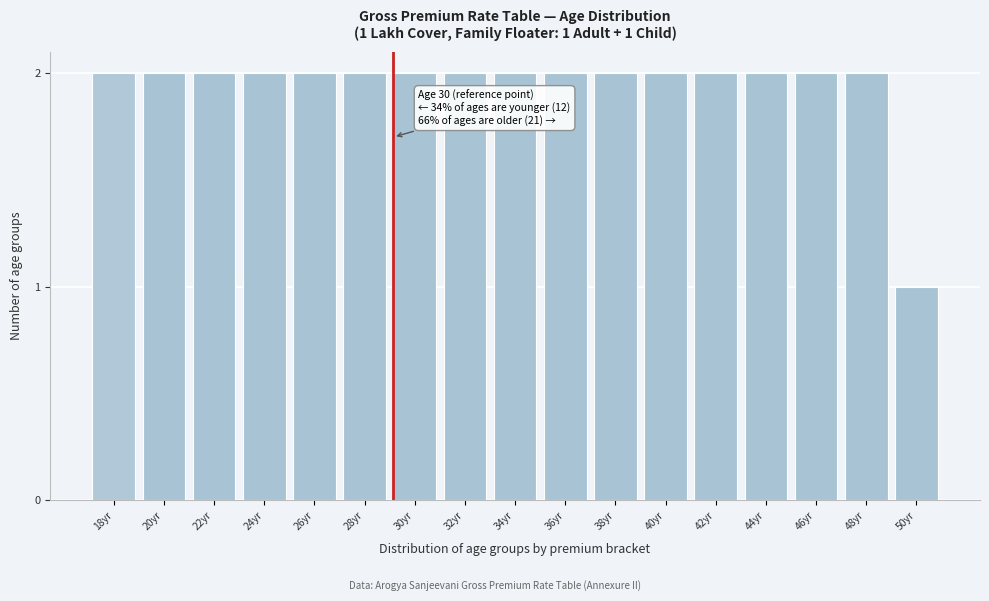

Reading left to right, list all the values displayed in this chart.

18yr=2	20yr=2	22yr=2	24yr=2	26yr=2	28yr=2	30yr=2	32yr=2	34yr=2	36yr=2	38yr=2	40yr=2	42yr=2	44yr=2	46yr=2	48yr=2	50yr=1